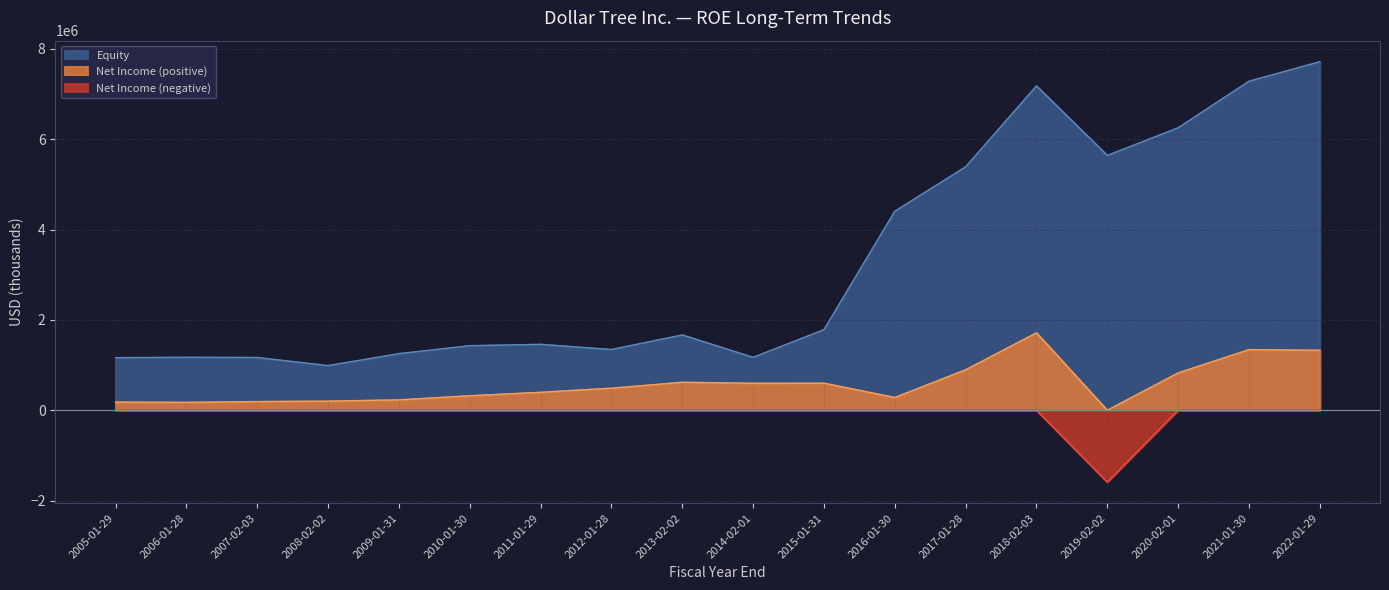

How many lines are shown in the chart?

3